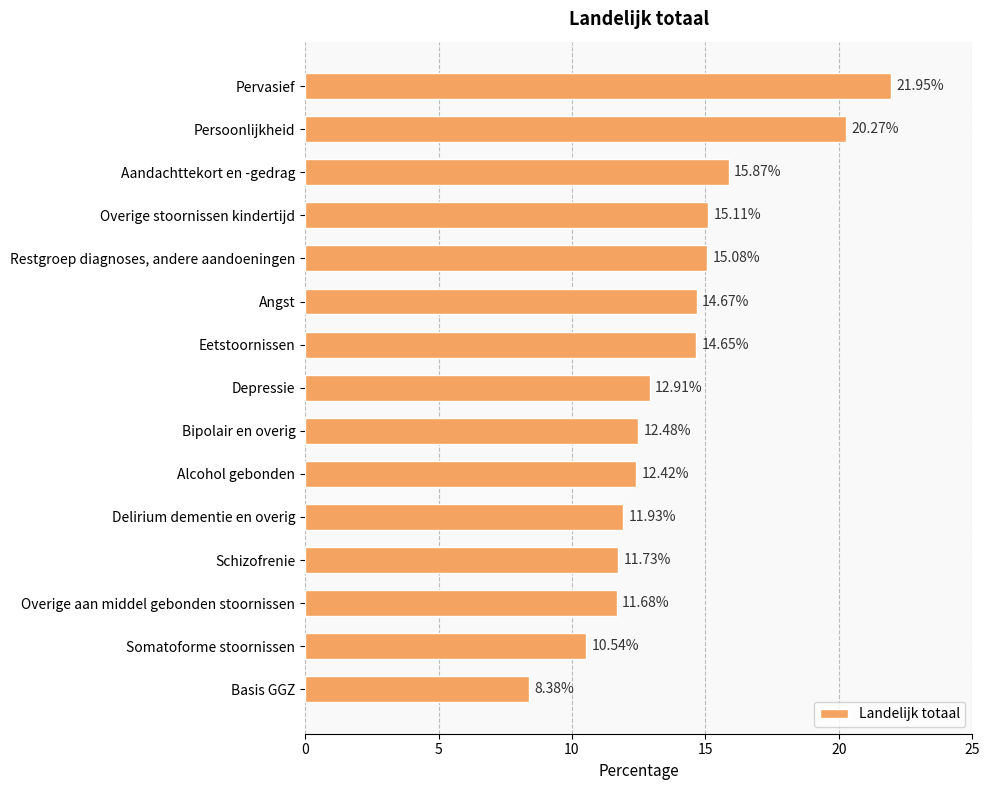

What is the change in value from Angst to Schizofrenie?

-2.9